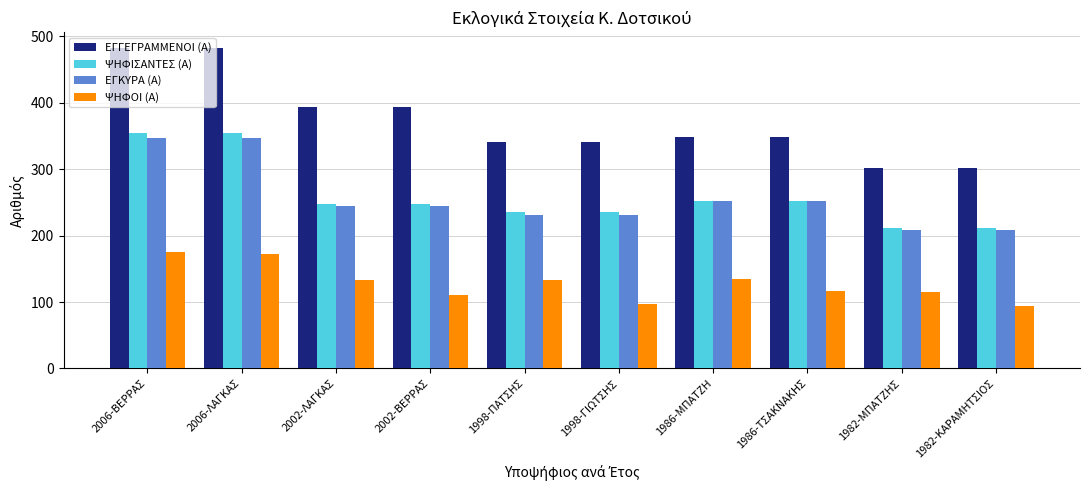

What is the spread (max minus min) of values at 2006-ΛΑΓΚΑΣ?

310